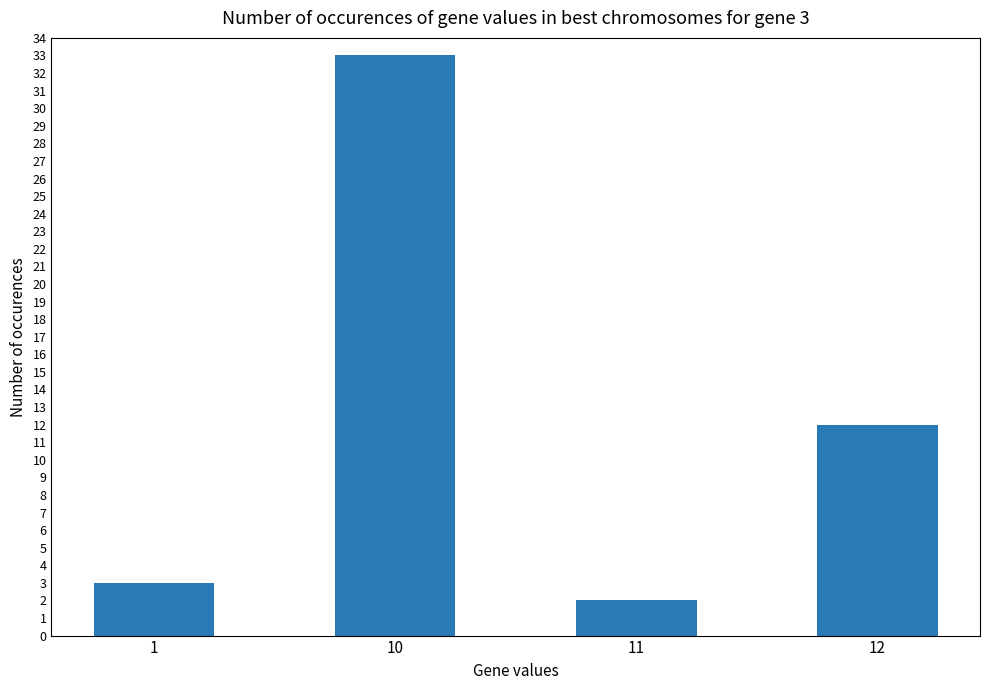

What is the change in value from 1 to 10?

+30